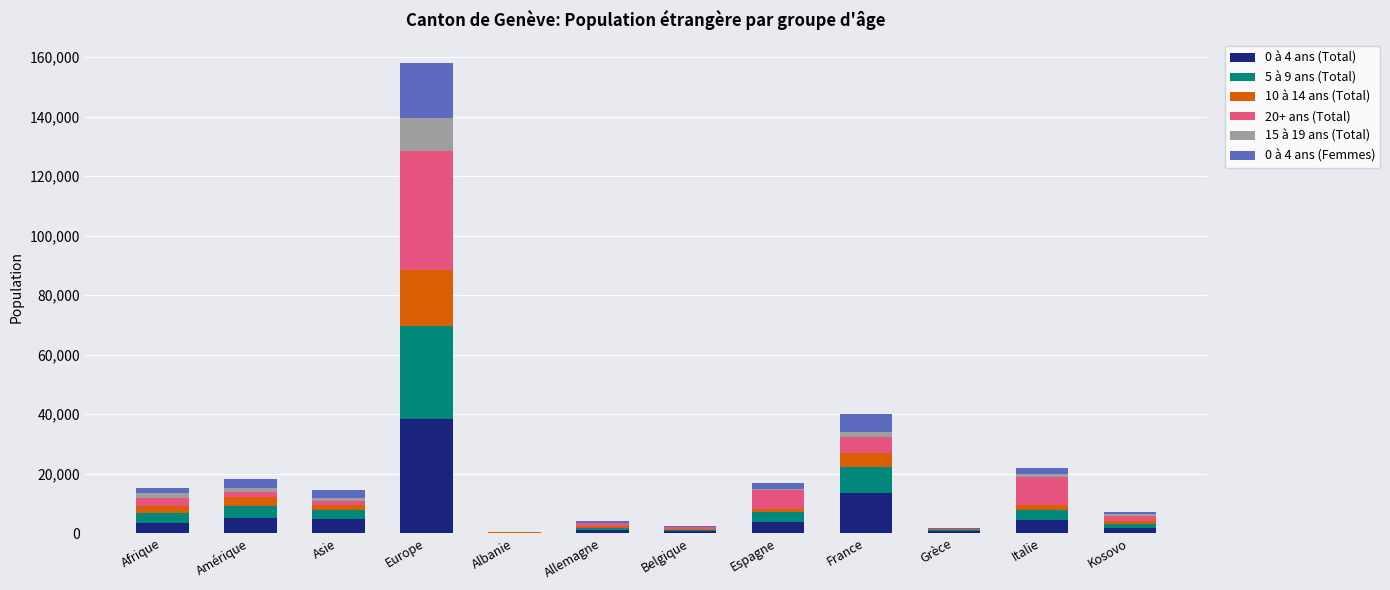

At which category is the sum across all series the highest?

Europe